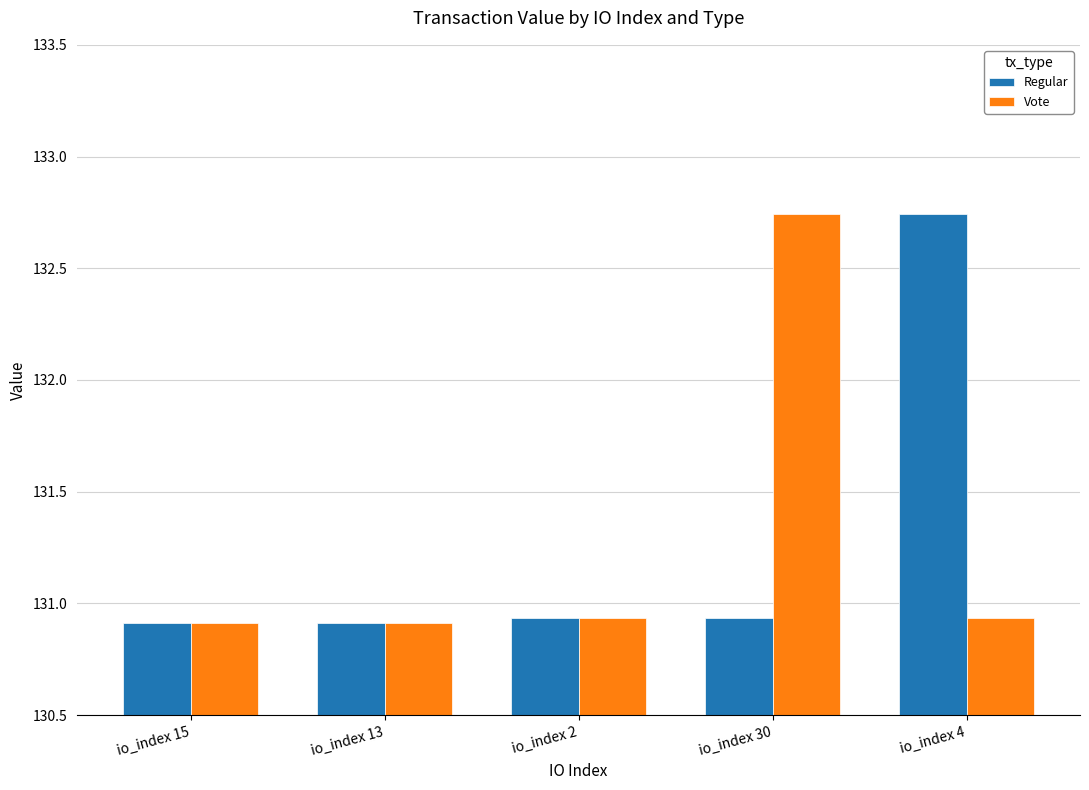

Which category has the highest value in the Vote series?

io_index 30